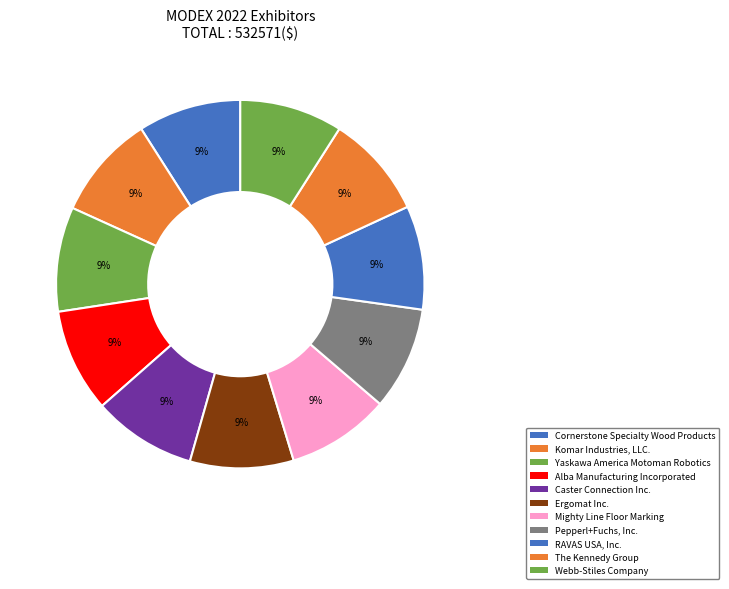

Count the number of slices in the pie.

11